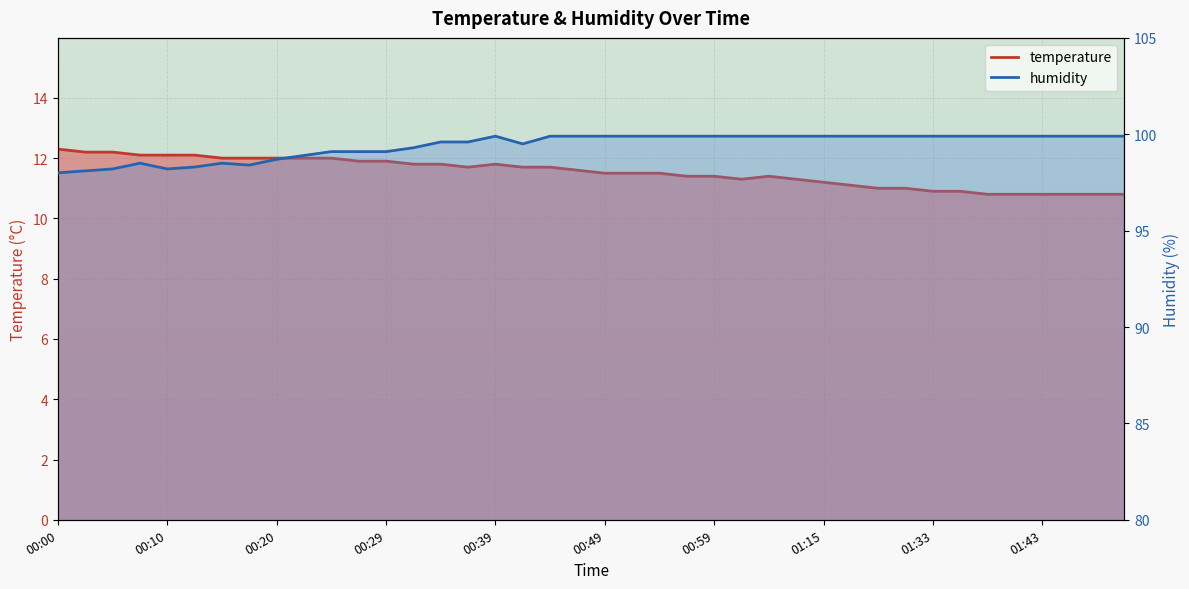

Reading left to right, what are all the values shown in this chart?

temperature: 00:00=12.3	00:03=12.2	00:05=12.2	00:07=12.1	00:10=12.1	00:12=12.1	00:15=12.0	00:17=12.0	00:20=12.0	00:22=12.0	00:25=12.0	00:27=11.9	00:29=11.9	00:32=11.8	00:34=11.8	00:37=11.7	00:39=11.8	00:42=11.7	00:44=11.7	00:46=11.6	00:49=11.5	00:51=11.5	00:54=11.5	00:56=11.4	00:59=11.4	01:01=11.3	01:03=11.4	01:06=11.3	01:15=11.2	01:20=11.1	01:25=11.0	01:31=11.0	01:33=10.9	01:36=10.9	01:38=10.8	01:41=10.8	01:43=10.8	01:46=10.8	01:48=10.8	01:51=10.8
humidity: 00:00=98.0	00:03=98.1	00:05=98.2	00:07=98.5	00:10=98.2	00:12=98.3	00:15=98.5	00:17=98.4	00:20=98.7	00:22=98.9	00:25=99.1	00:27=99.1	00:29=99.1	00:32=99.3	00:34=99.6	00:37=99.6	00:39=99.9	00:42=99.5	00:44=99.9	00:46=99.9	00:49=99.9	00:51=99.9	00:54=99.9	00:56=99.9	00:59=99.9	01:01=99.9	01:03=99.9	01:06=99.9	01:15=99.9	01:20=99.9	01:25=99.9	01:31=99.9	01:33=99.9	01:36=99.9	01:38=99.9	01:41=99.9	01:43=99.9	01:46=99.9	01:48=99.9	01:51=99.9